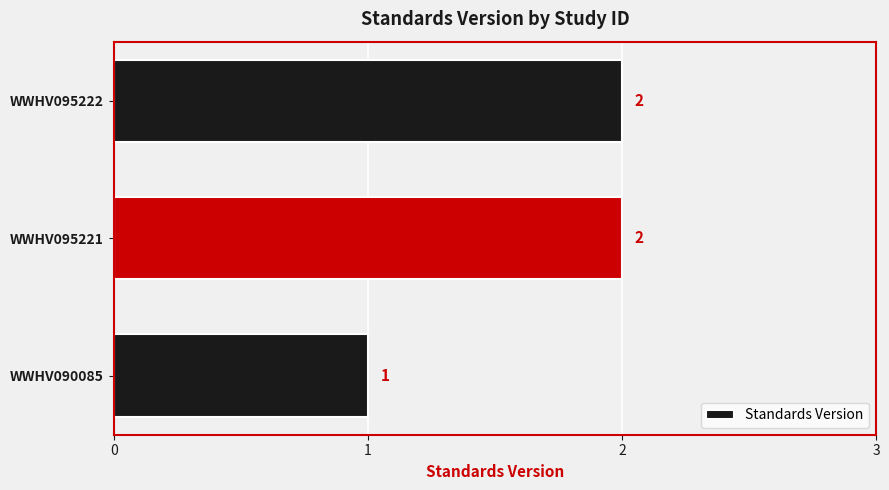

Is it true that the value at WWHV095222 is 3?

False